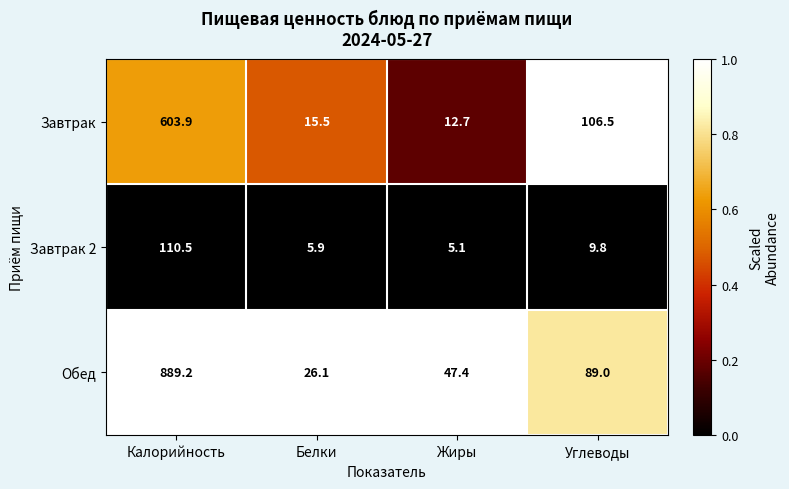

Which series has the largest total across all categories?

Обед